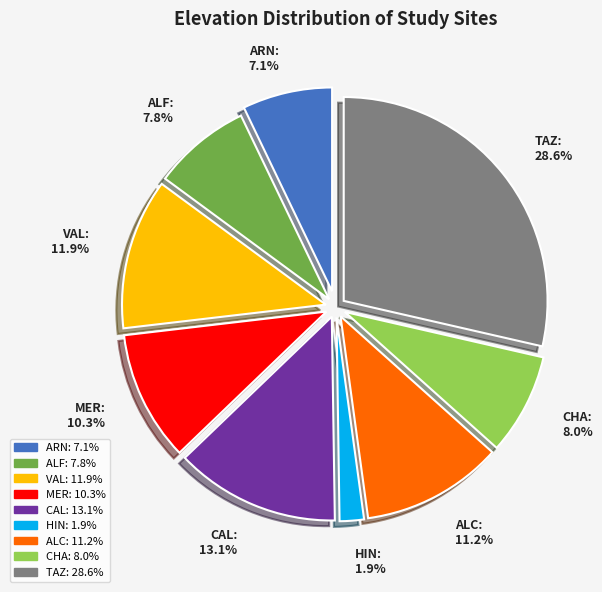

To the nearest percent, what portion does TAZ represent?

29%